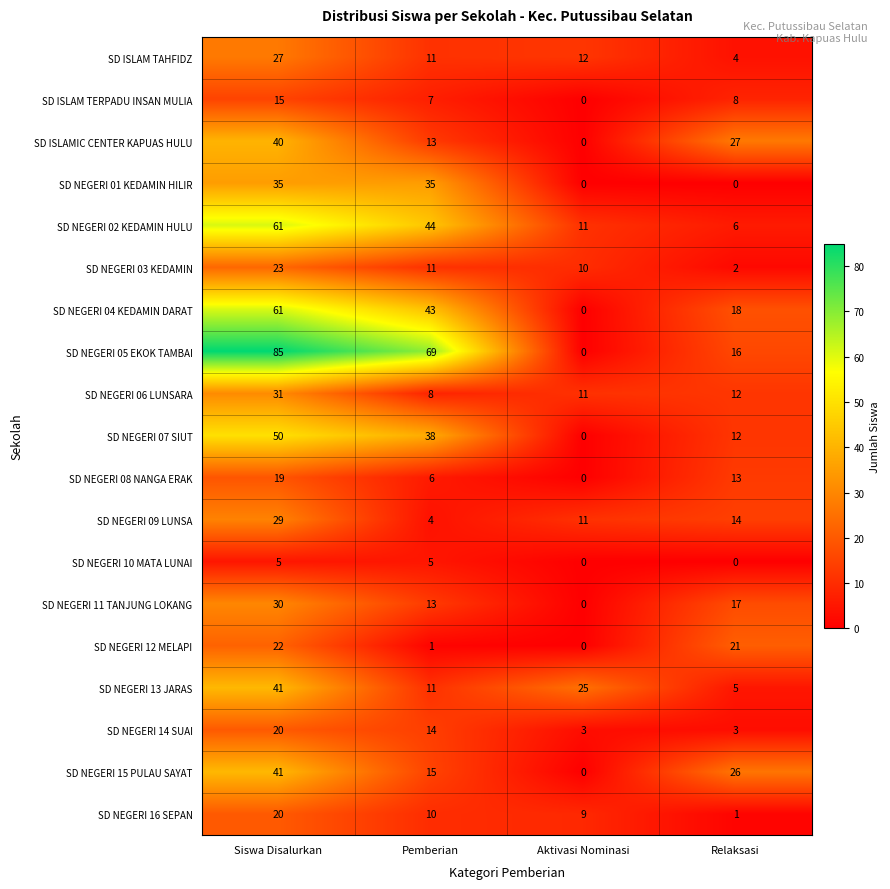

What is the spread (max minus min) of values at Aktivasi Nominasi?

25